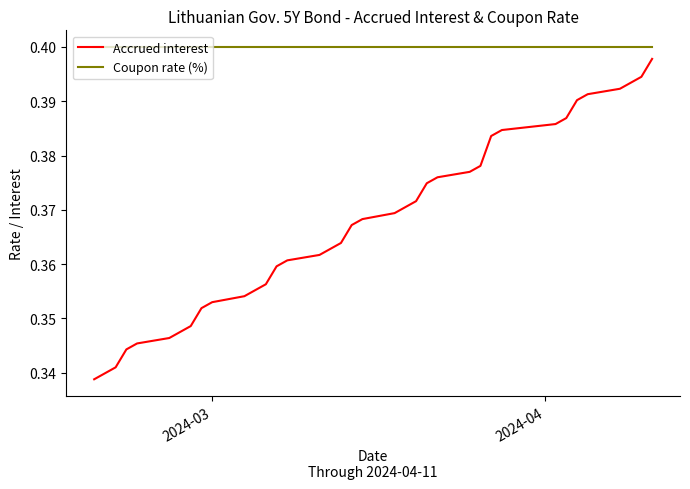

True or false: Coupon rate (%) and Accrued interest intersect in this chart.

False